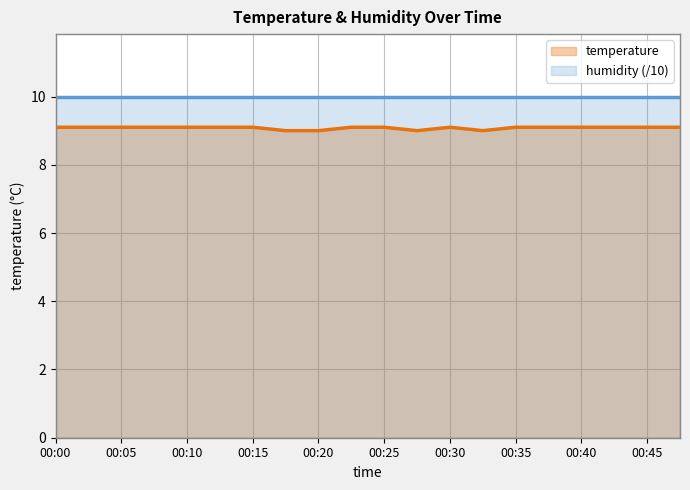

Between 00:10 and 00:27, which is larger?

00:10